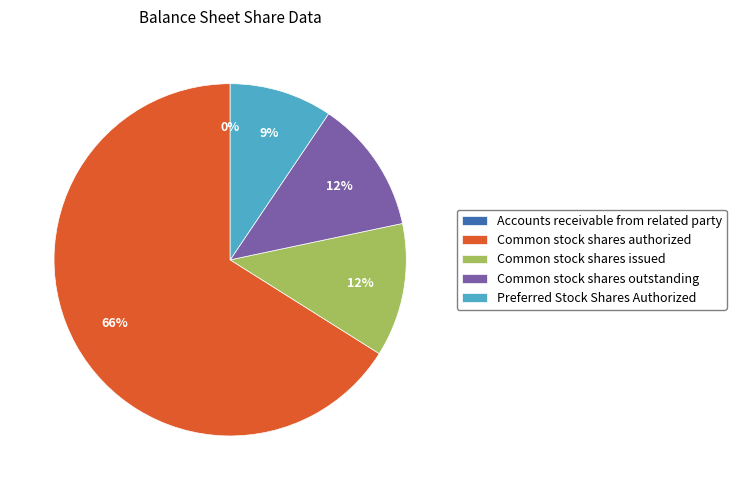

Is there any slice that represents more than half of the pie?

Yes